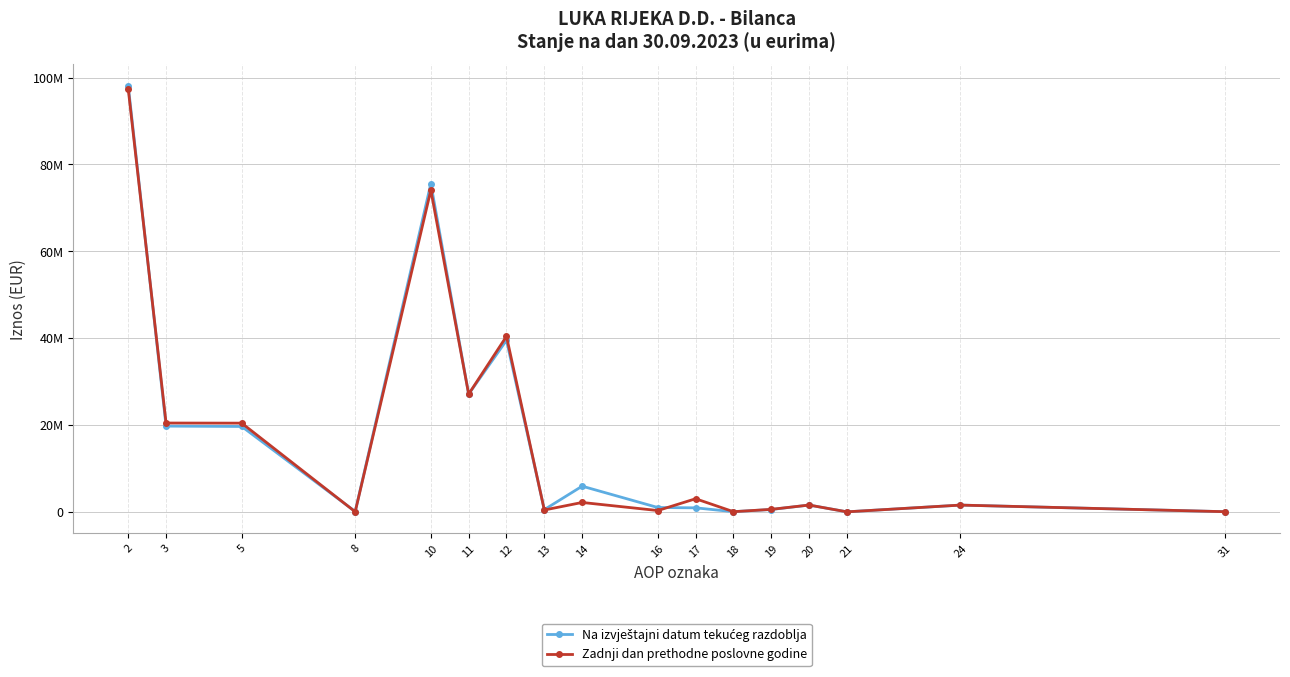

Which series has the largest range (max minus min)?

Na izvještajni datum tekućeg razdoblja